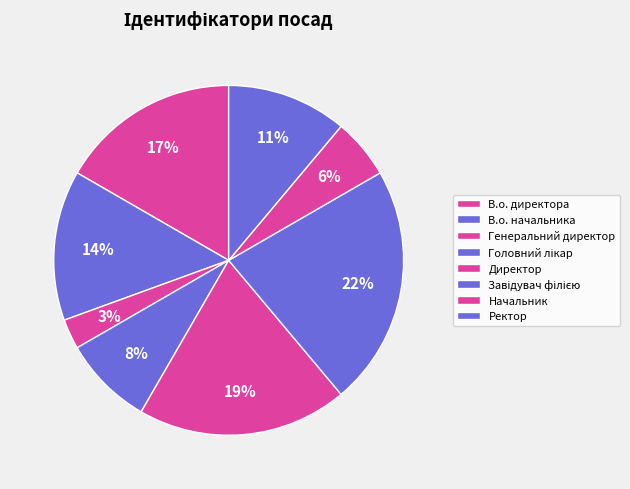

To the nearest percent, what is the difference between the В.о. директора and Ректор slice percentages?

6%